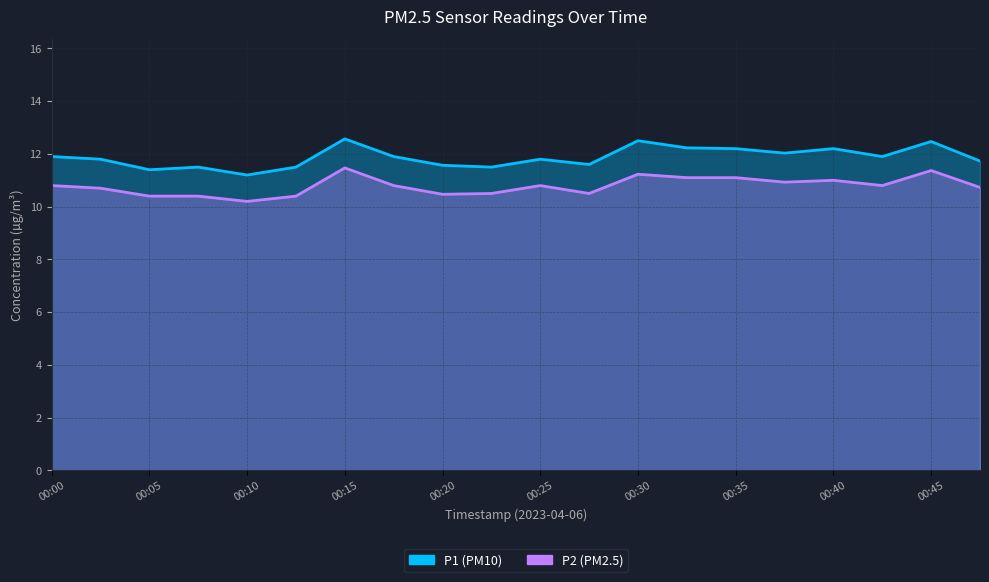

Is it true that P2 equals 10.4 at 00:05?

True